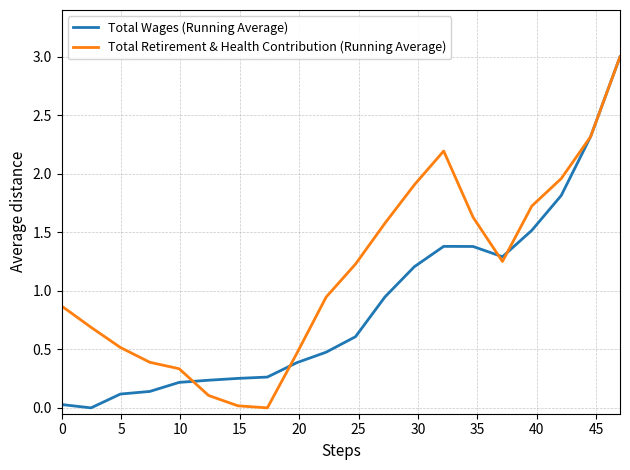

What is the greatest value displayed?

3.0